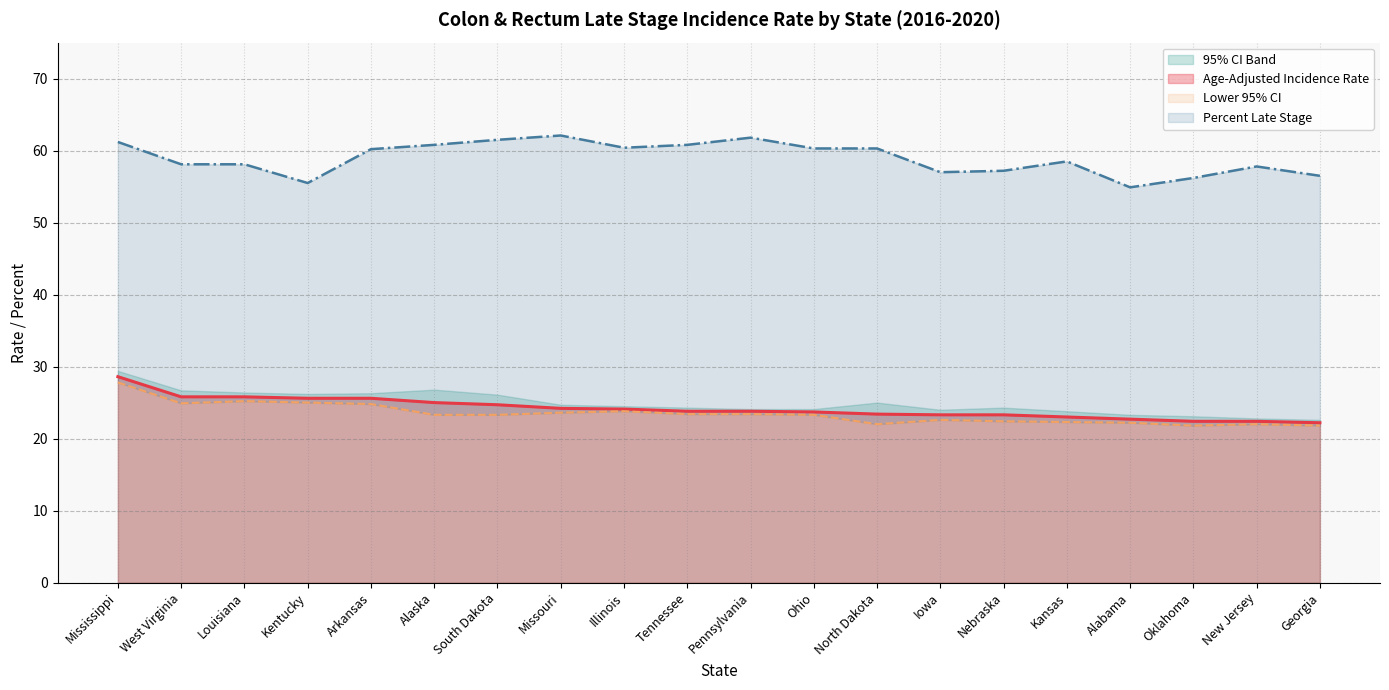

Reading left to right, what are all the values shown in this chart?

Age-Adjusted Incidence Rate: Mississippi=28.6	West Virginia=25.8	Louisiana=25.8	Kentucky=25.6	Arkansas=25.6	Alaska=25.0	South Dakota=24.7	Missouri=24.2	Illinois=24.1	Tennessee=23.8	Pennsylvania=23.8	Ohio=23.7	North Dakota=23.4	Iowa=23.3	Nebraska=23.3	Kansas=23.0	Alabama=22.7	Oklahoma=22.4	New Jersey=22.4	Georgia=22.2
Lower 95% CI: Mississippi=27.8	West Virginia=24.9	Louisiana=25.2	Kentucky=25.0	Arkansas=24.8	Alaska=23.3	South Dakota=23.3	Missouri=23.6	Illinois=23.8	Tennessee=23.4	Pennsylvania=23.4	Ohio=23.3	North Dakota=22.0	Iowa=22.6	Nebraska=22.4	Kansas=22.3	Alabama=22.2	Oklahoma=21.8	New Jersey=22.0	Georgia=21.8
Percent Late Stage: Mississippi=61.2	West Virginia=58.1	Louisiana=58.1	Kentucky=55.5	Arkansas=60.2	Alaska=60.8	South Dakota=61.5	Missouri=62.1	Illinois=60.4	Tennessee=60.8	Pennsylvania=61.8	Ohio=60.3	North Dakota=60.3	Iowa=57.0	Nebraska=57.2	Kansas=58.5	Alabama=54.9	Oklahoma=56.2	New Jersey=57.8	Georgia=56.5